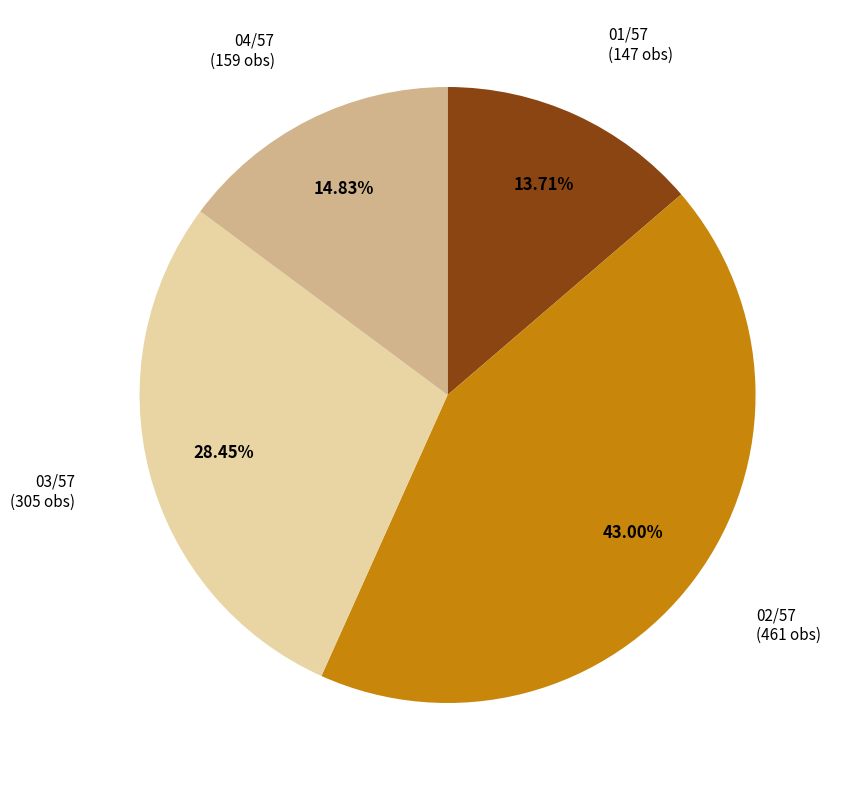

Does any single category account for the majority?

No